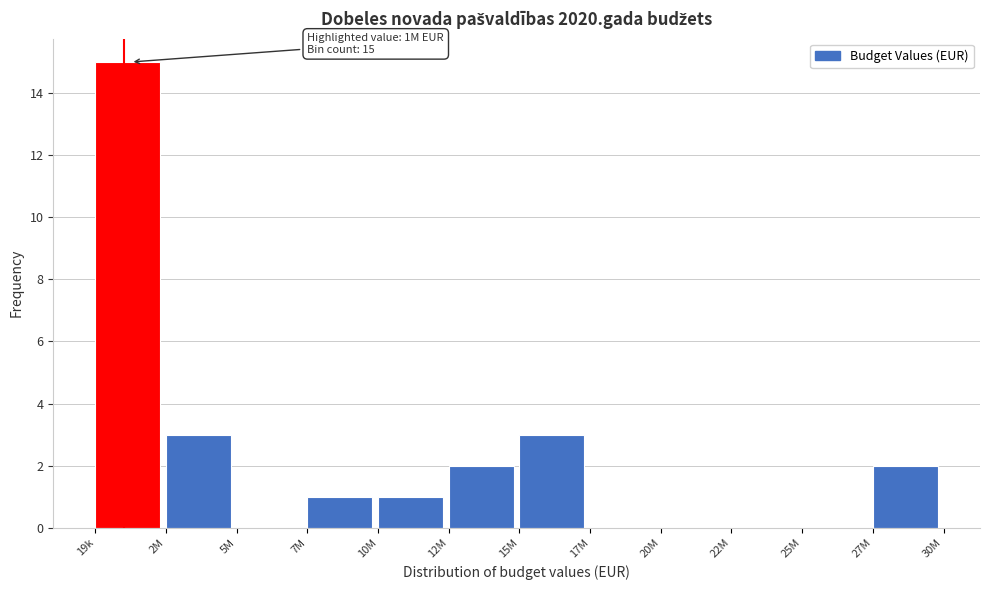

Reading right to left, list all the values displayed in this chart.

27M=2	25M=0	22M=0	20M=0	17M=0	15M=3	12M=2	10M=1	7M=1	5M=0	2M=3	19k=15